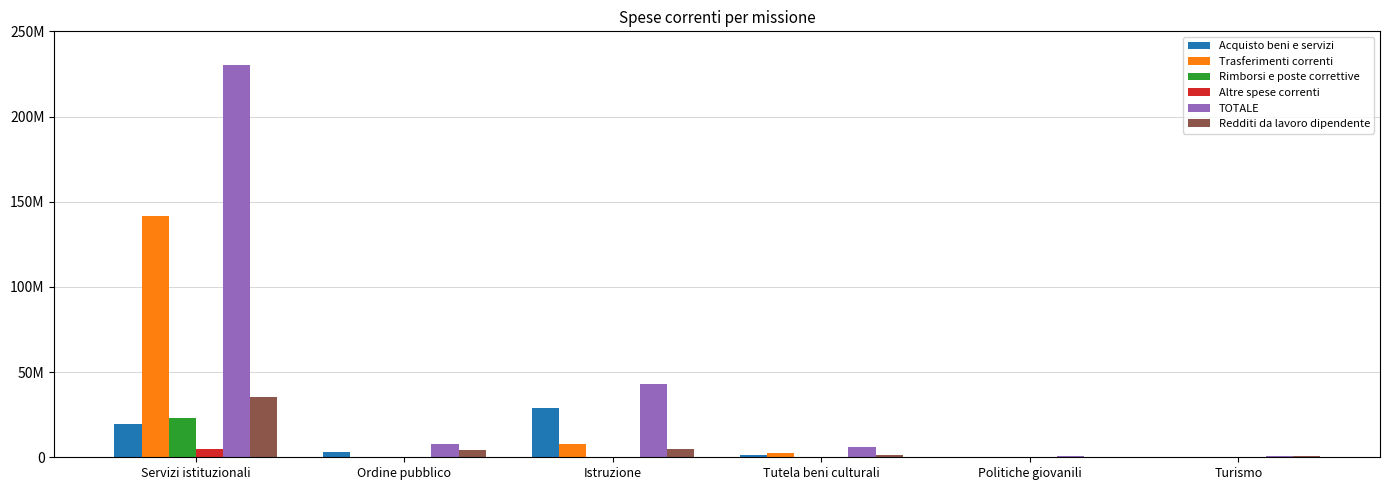

Are the bars grouped side by side (vs. stacked)?

Yes